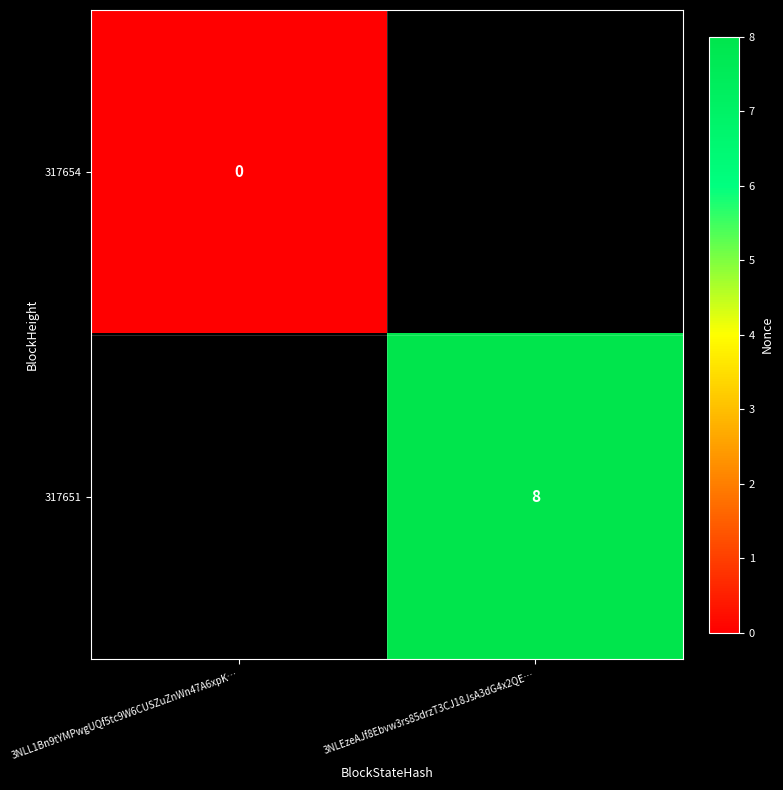

At which category is the sum across all series the highest?

3NLEzeAJf8Ebvw3rs85drzT3CJ18JsA3dG4x2QE…